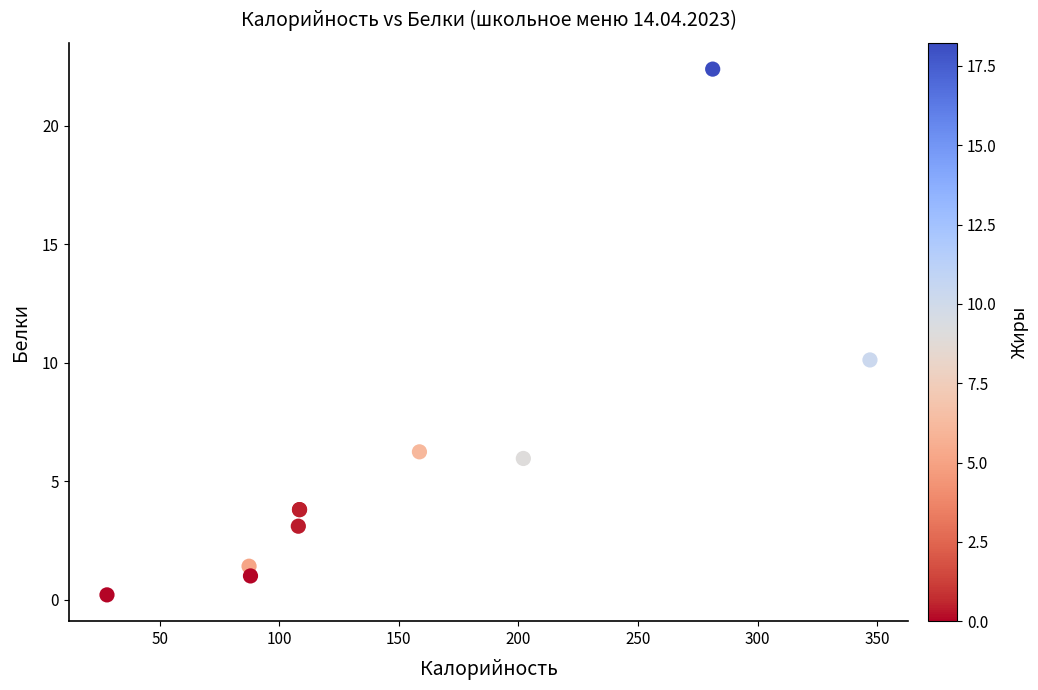

What Y value in the scatter plot is closest to 11?

10.1